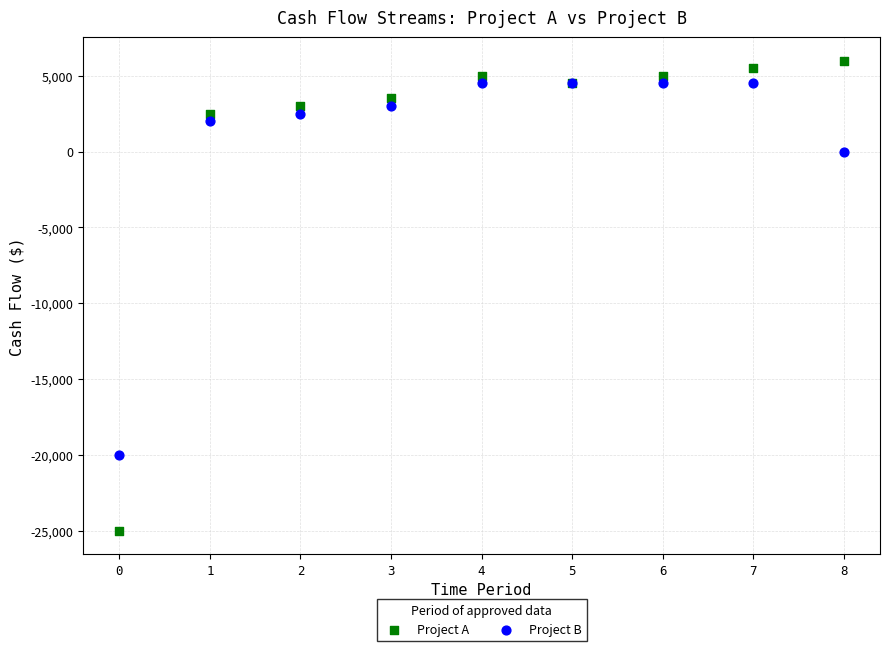

Which series has the largest Y range (max minus min)?

Project A